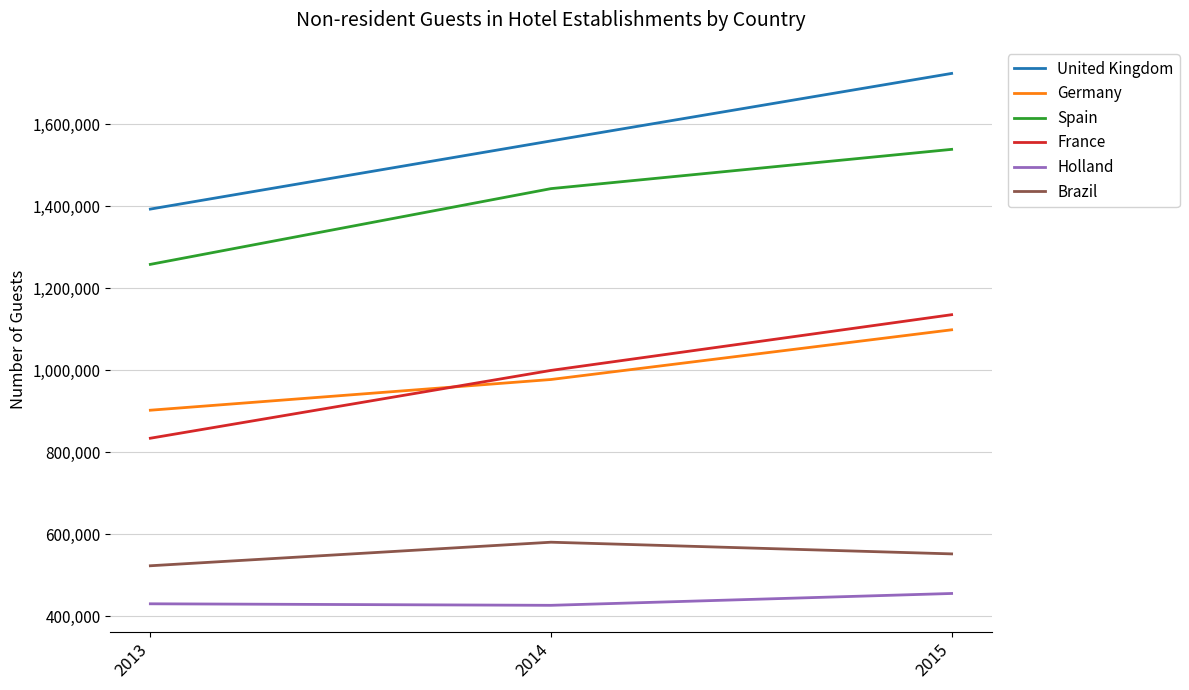

Count the Germany values in the range 902631 to 1098569.

3